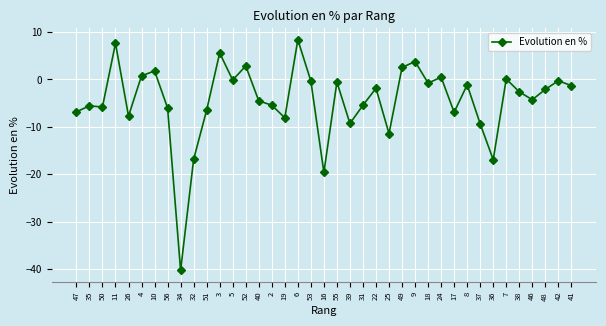

What is the sum of the values at 22 and 40?

-6.4